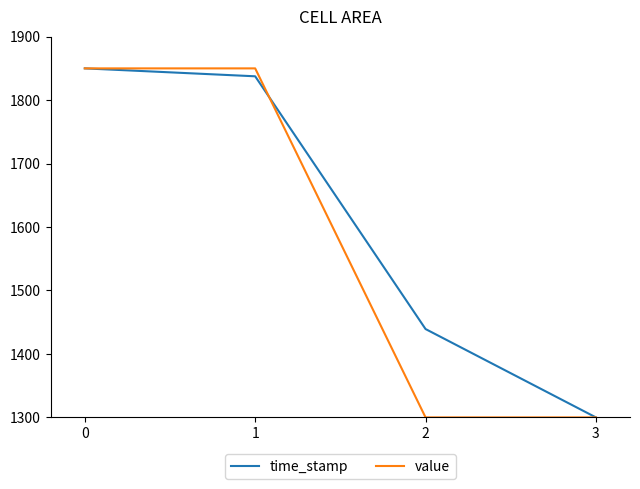

Rank the series by their average value, from highest to lowest.

time_stamp, value